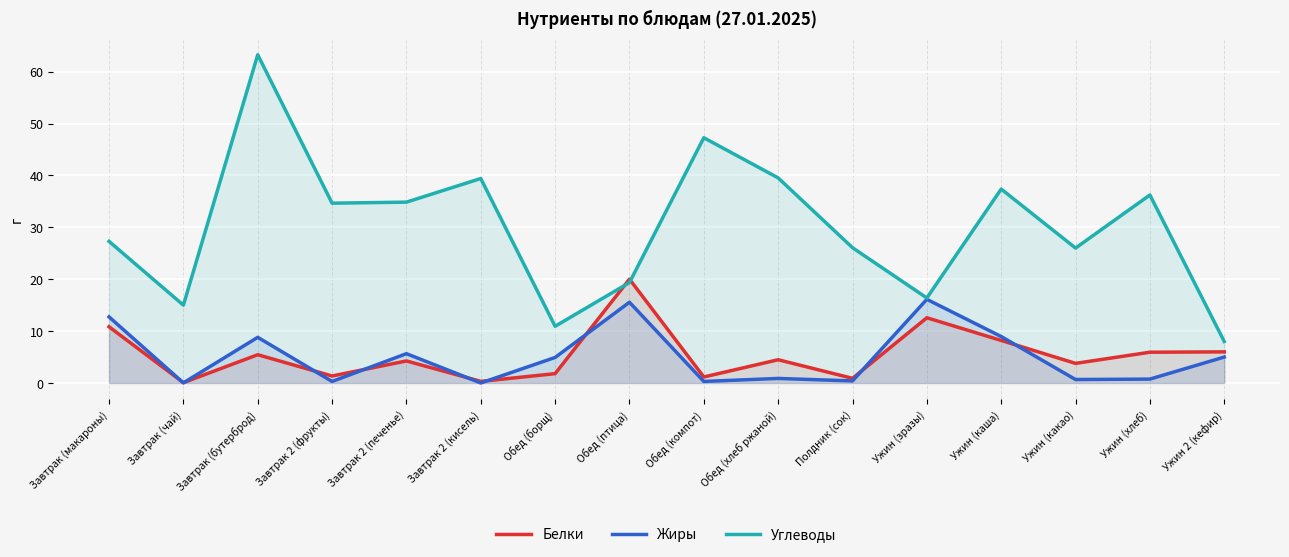

How many intersections are there between Углеводы and Белки?

2